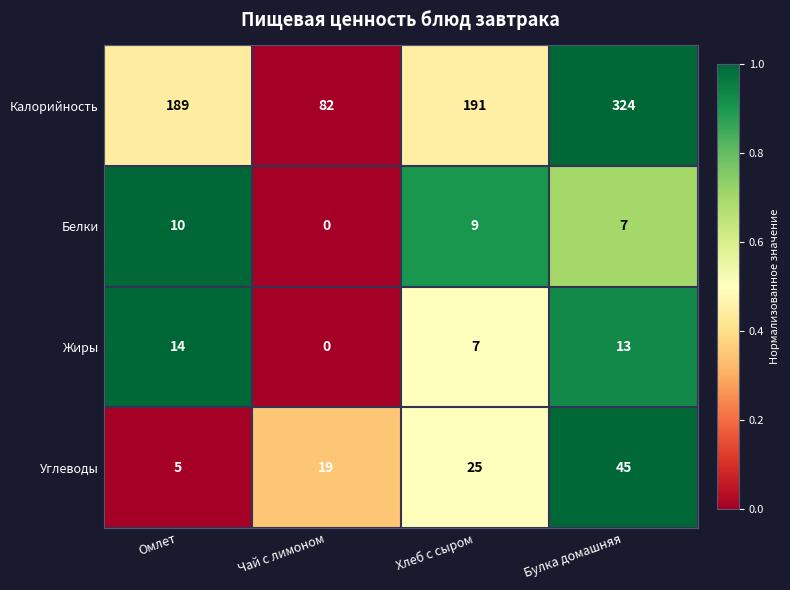

How many data points in Углеводы are less than 25?

2